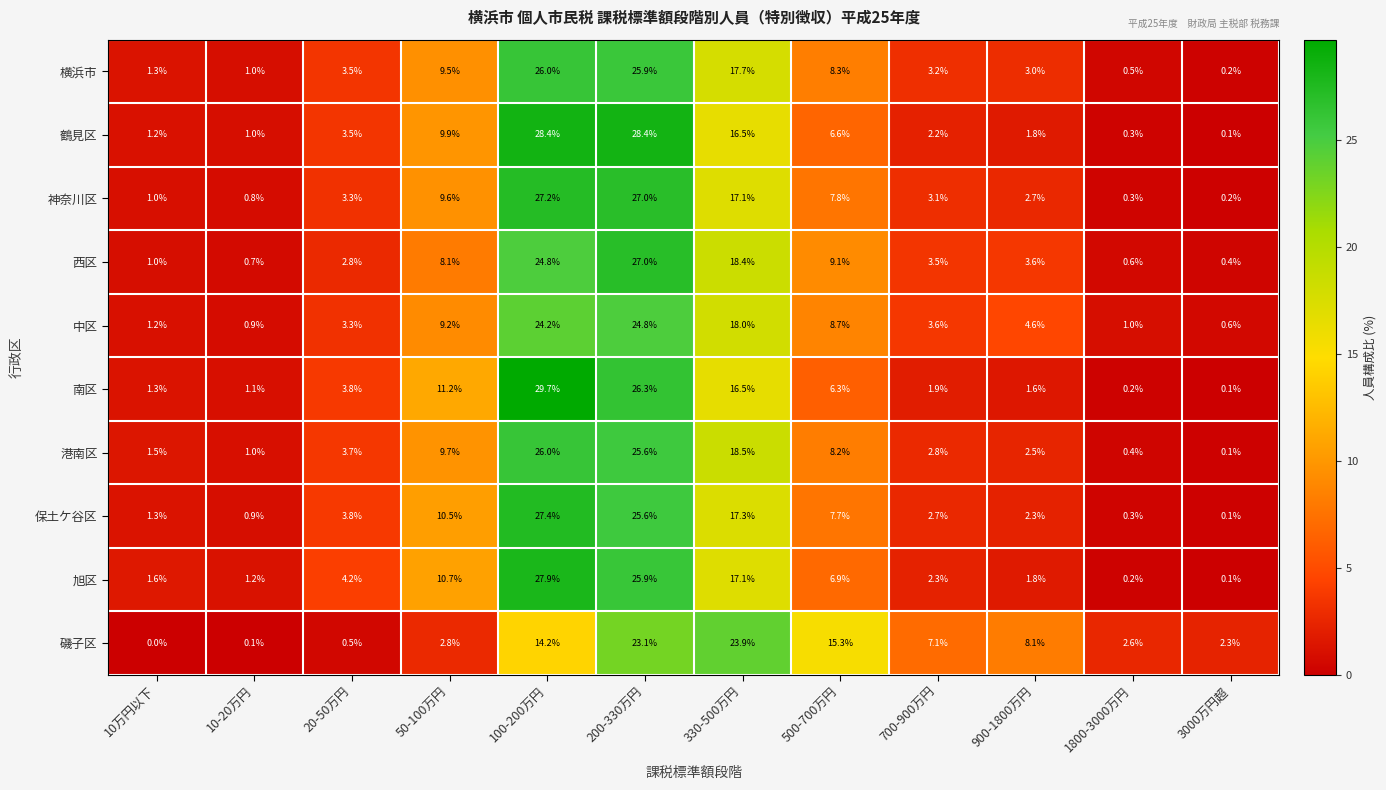

Where does the 横浜市 series first go above 3?

20-50万円